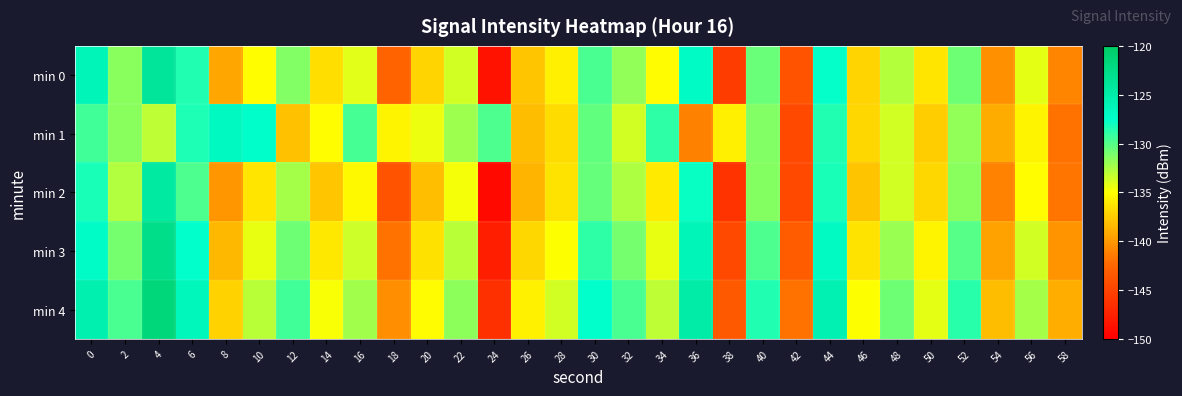

What is the difference between the highest and lowest values at 42?

2.9